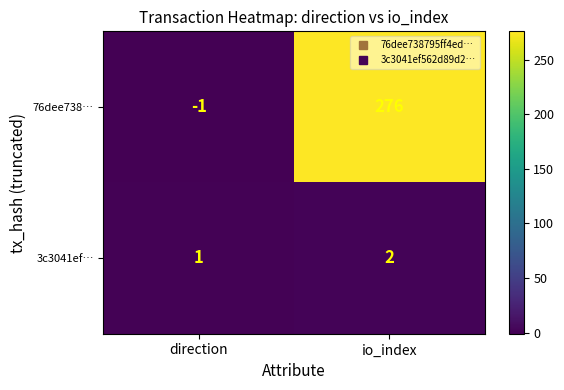

What is the sum of the 3c3041ef… values at direction and io_index?

3